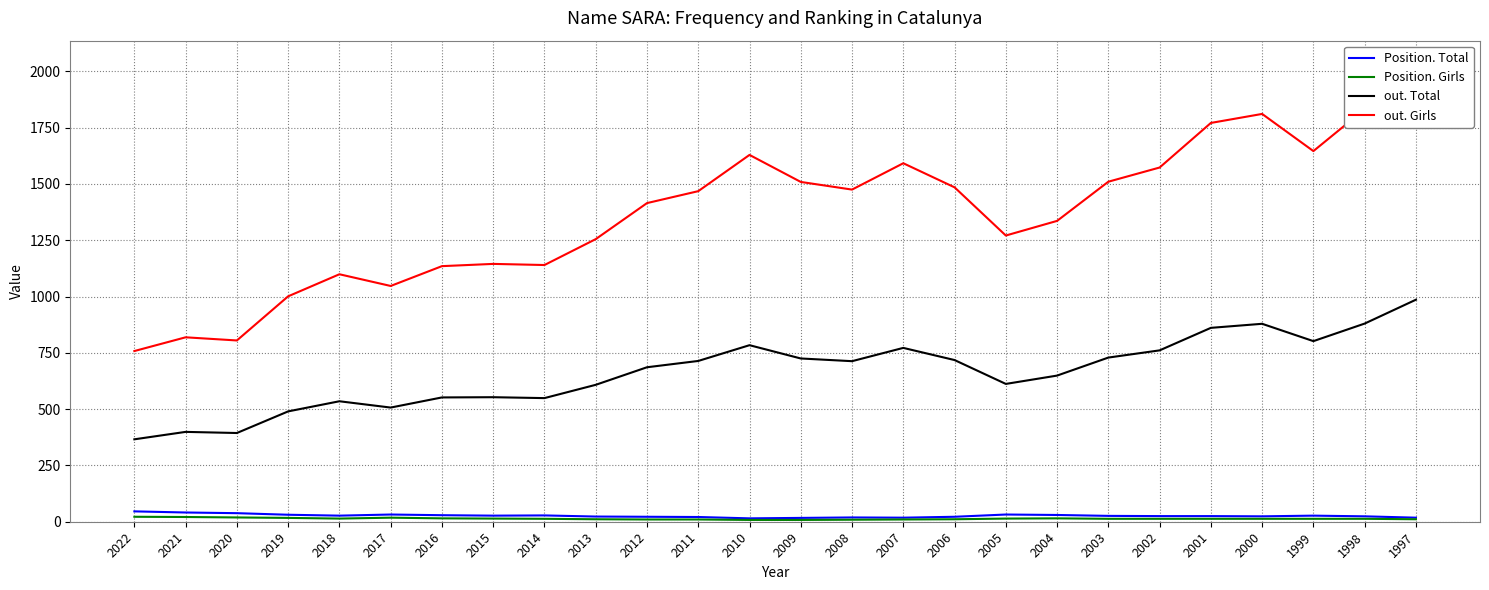

What is the difference between the Position. Total values at 1998 and 2010?

9